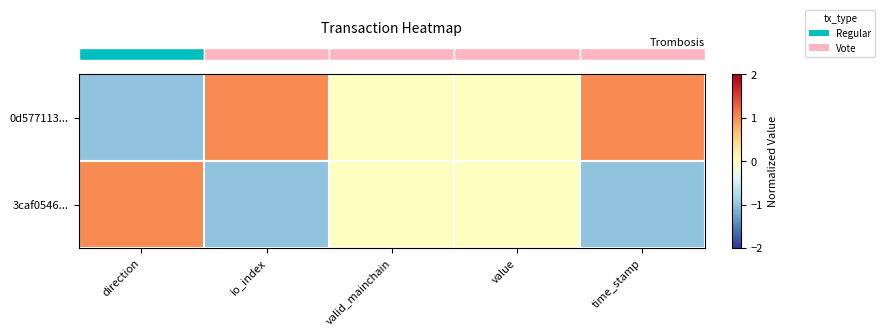

What is the maximum value shown in the chart?

1